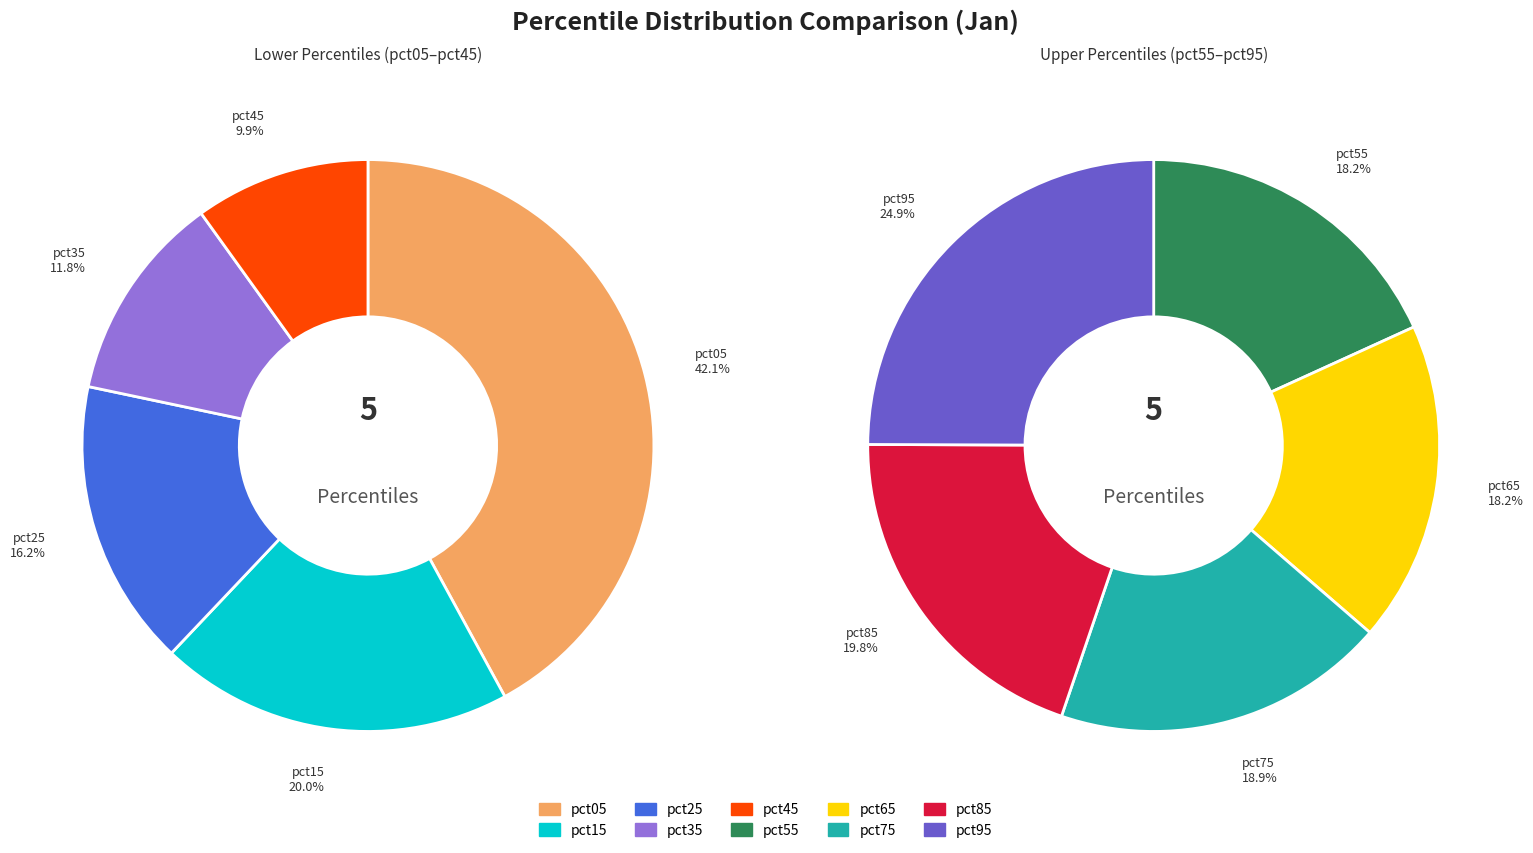

To the nearest percent, what is the difference between the pct95 and pct15 slice percentages?

5%